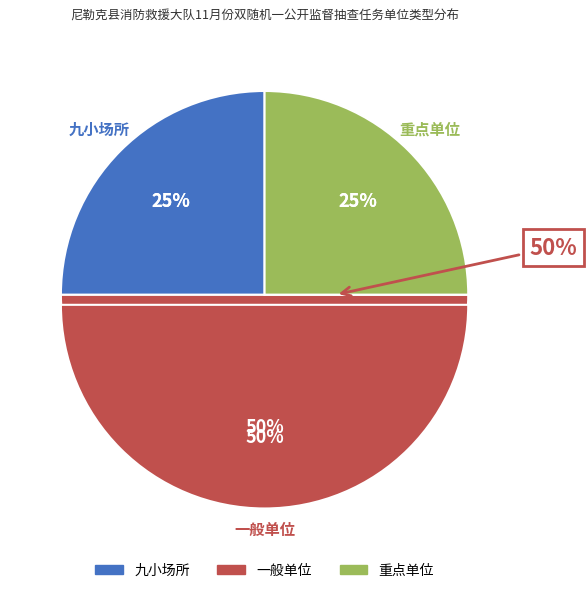

Which has a higher value, 一般单位 or 重点单位?

一般单位